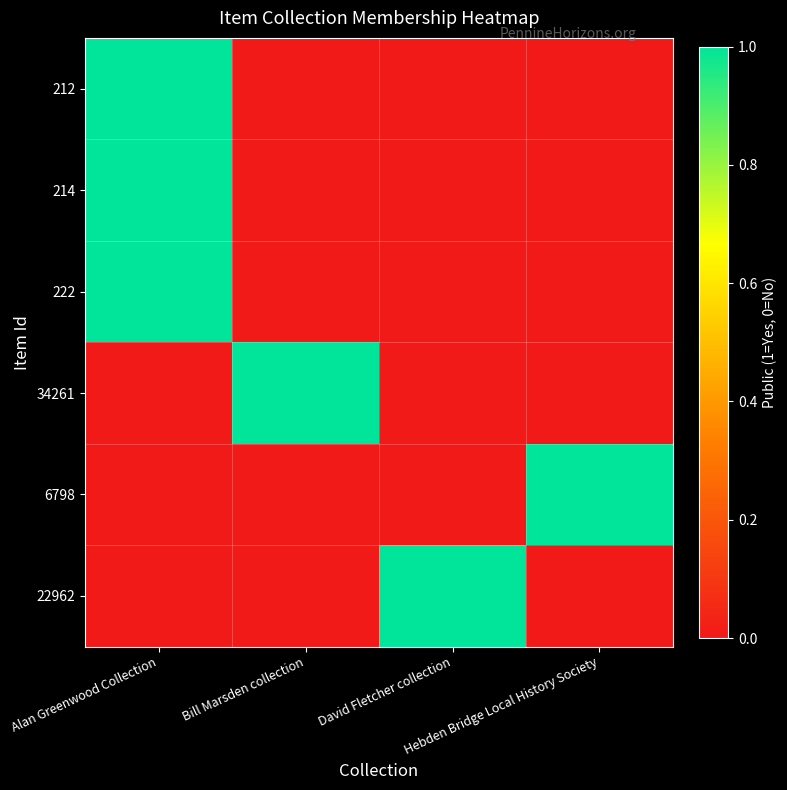

At how many categories does at least one series exceed 0?

4